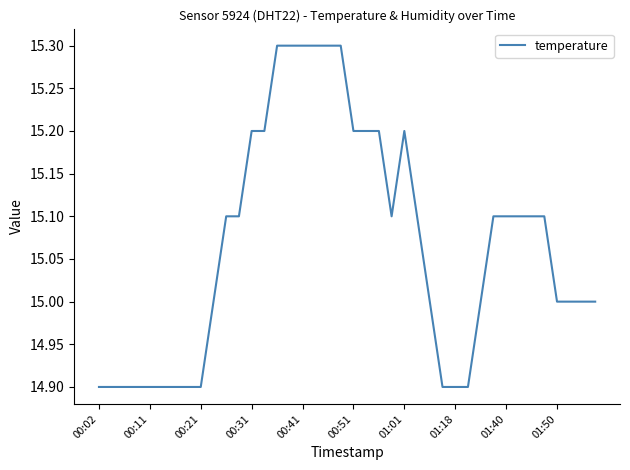

What is the smallest value displayed?

14.9